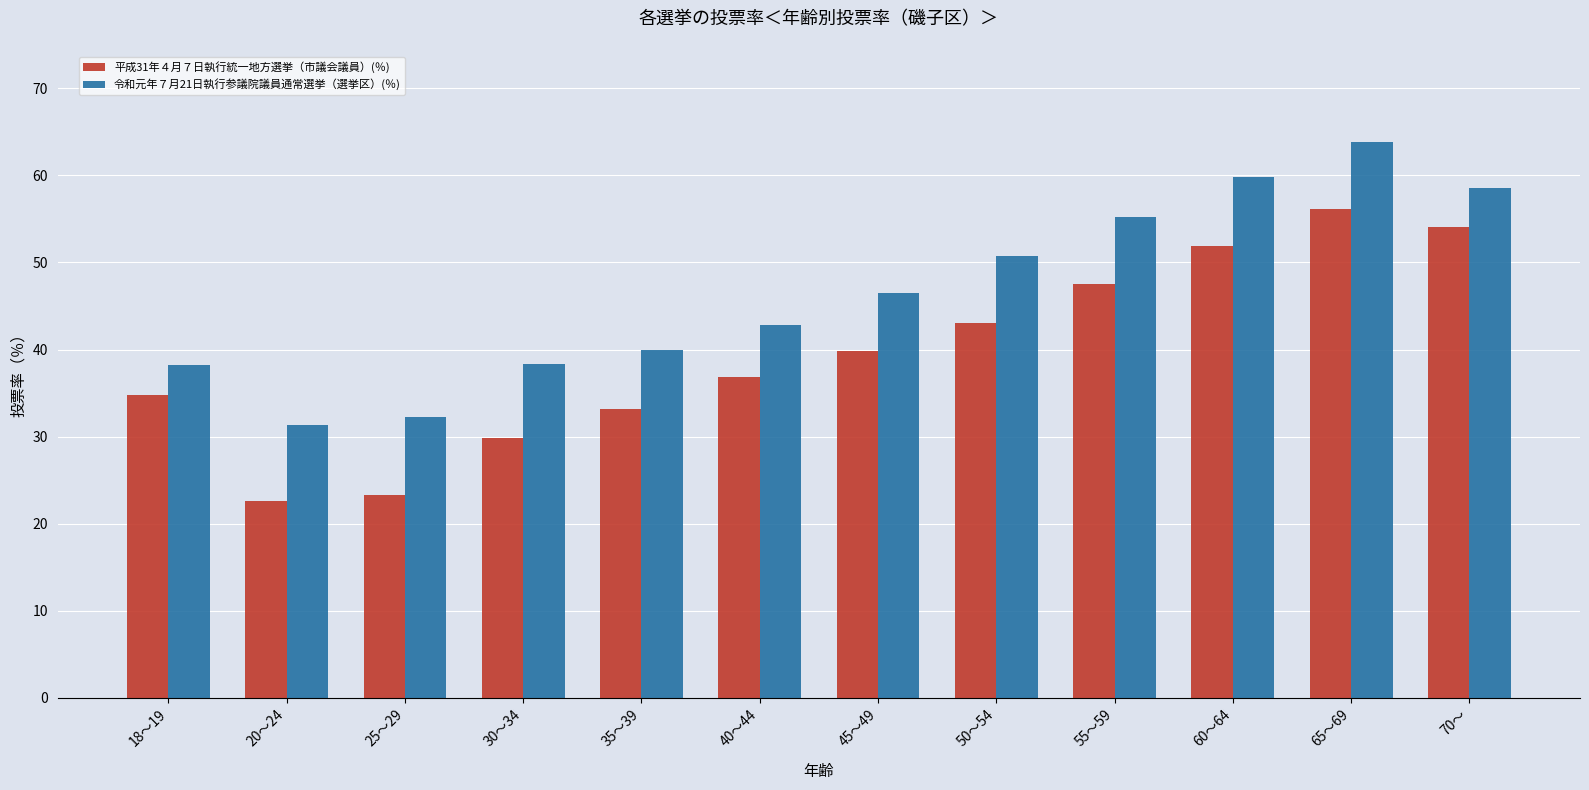

What is the total value across all series at 30～34?

68.1